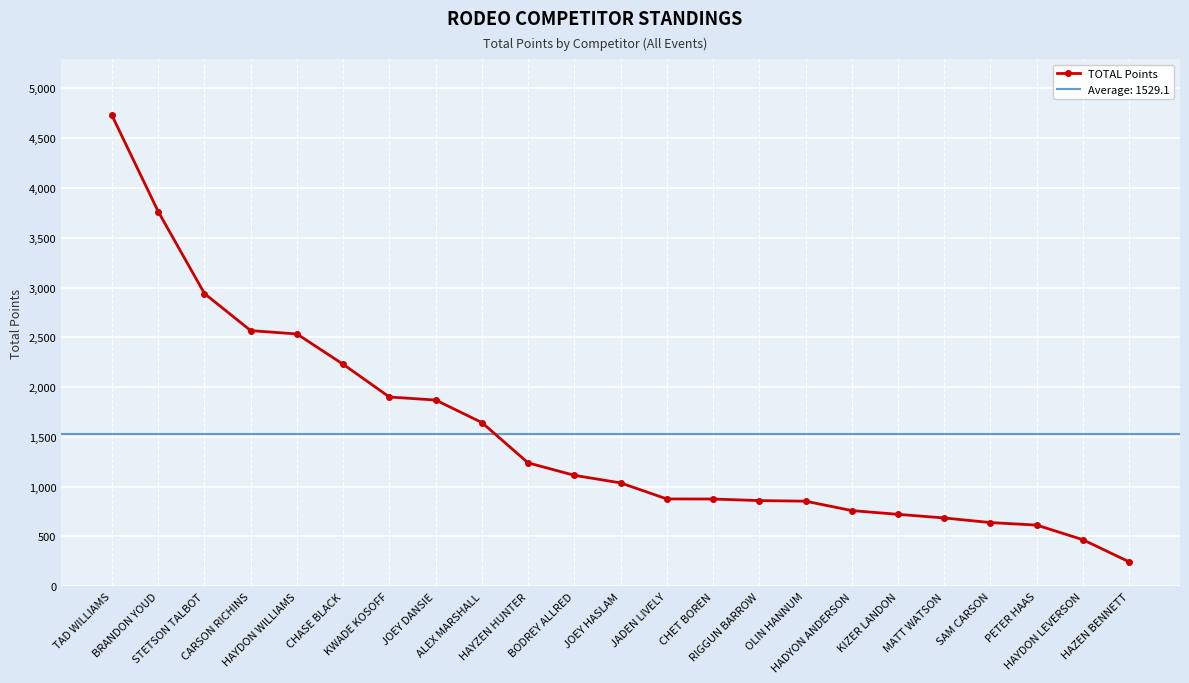

Rank the categories by value from highest to lowest.

TAD WILLIAMS, BRANDON YOUD, STETSON TALBOT, CARSON RICHINS, HAYDON WILLIAMS, CHASE BLACK, KWADE KOSOFF, JOEY DANSIE, ALEX MARSHALL, HAYZEN HUNTER, BODREY ALLRED, JOEY HASLAM, JADEN LIVELY, CHET BOREN, RIGGUN BARROW, OLIN HANNUM, HADYON ANDERSON, KIZER LANDON, MATT WATSON, SAM CARSON, PETER HAAS, HAYDON LEVERSON, HAZEN BENNETT